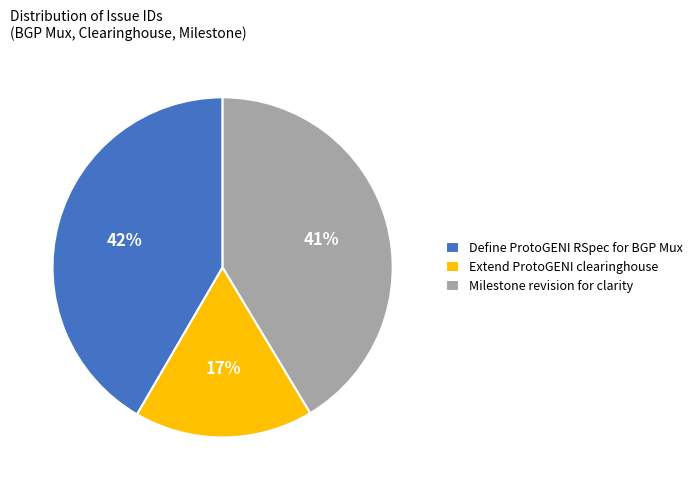

To the nearest percent, what is the average slice percentage?

33%